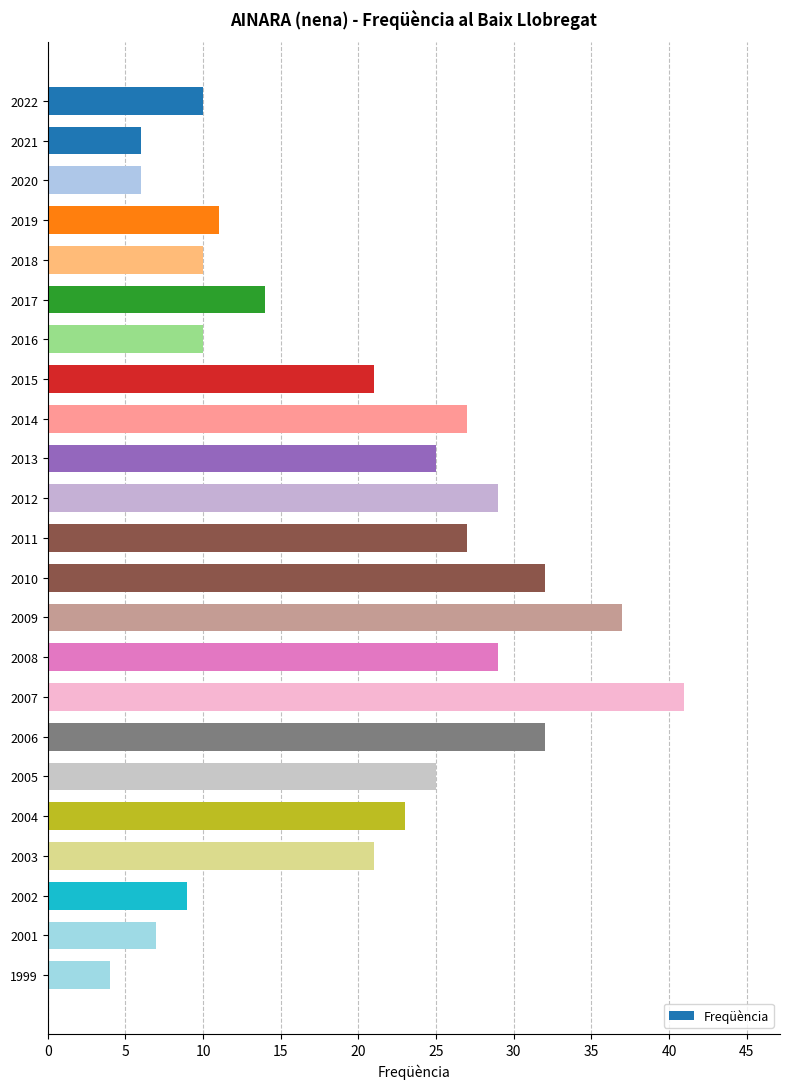

What is the ratio of the value at 2014 to the value at 2001?

3.9